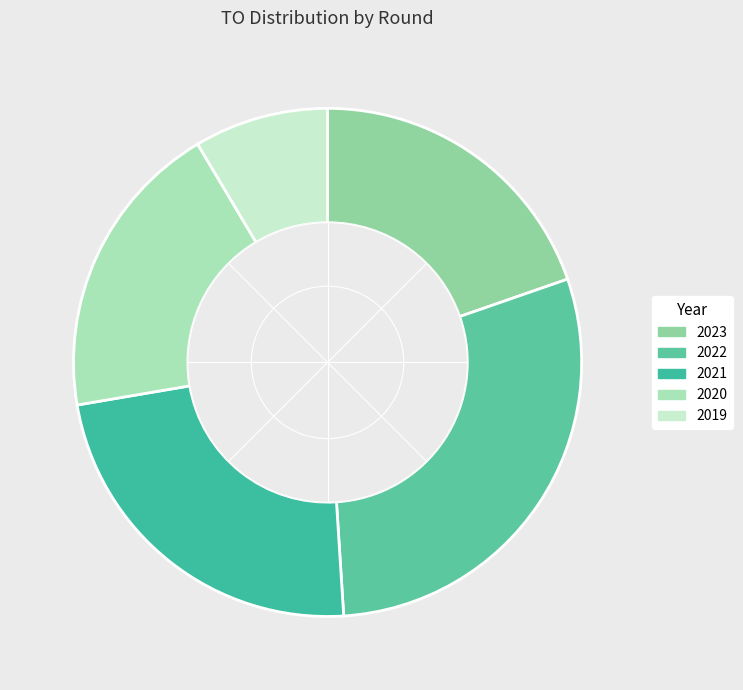

How many segments does this pie chart have?

5